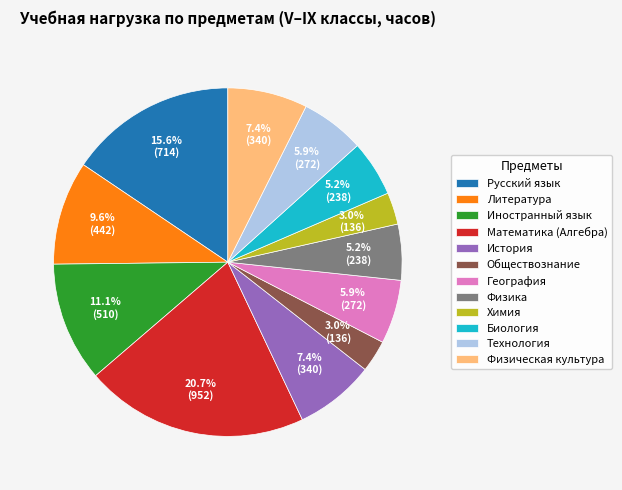

Which has a higher value, Биология or История?

История